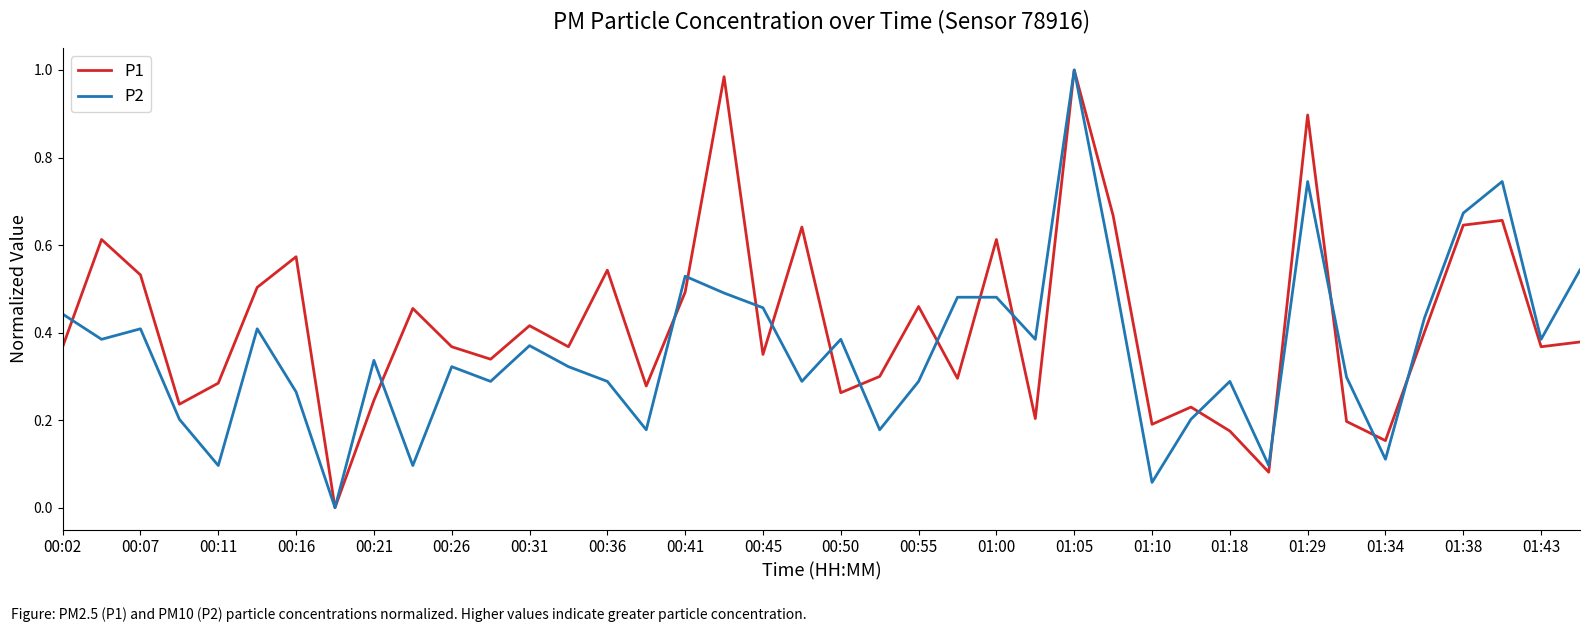

Which series has the largest total across all categories?

P1